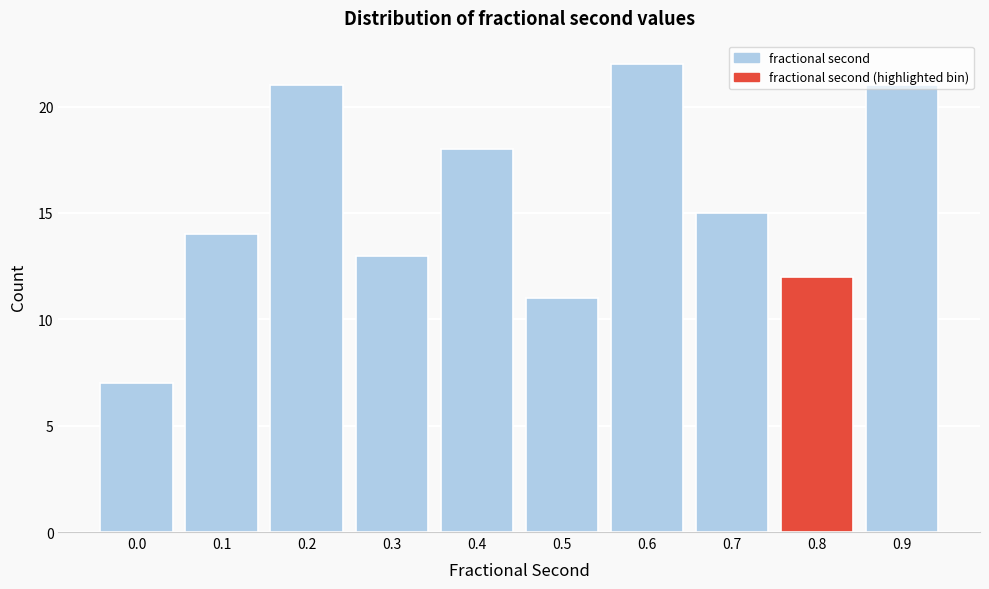

Approximately how many times larger is the value at 0.6 compared to 0.1?

1.6